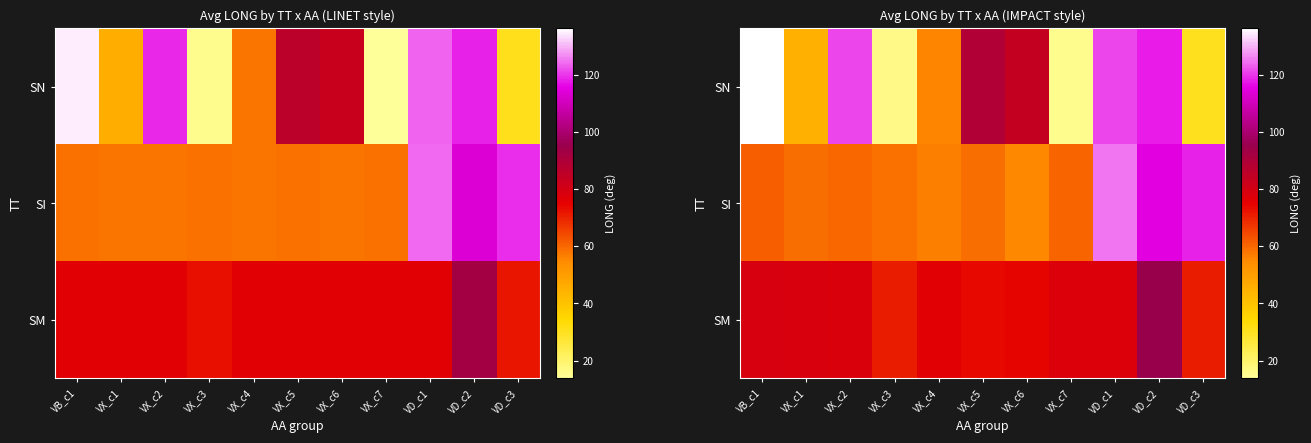

List the series in order of their overall mean, lowest first.

SI, SN, SM